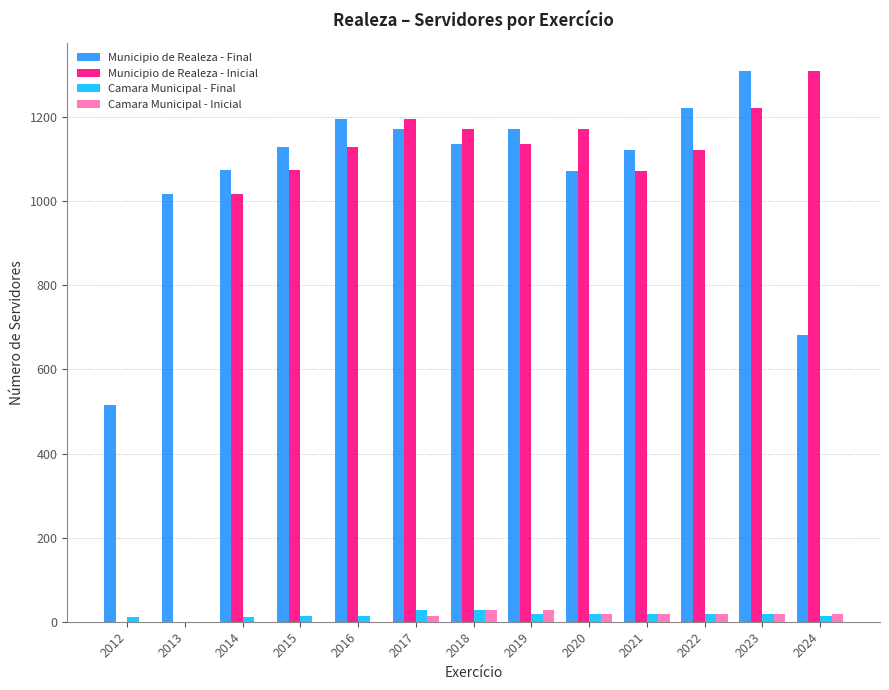

What is the total value across all series at 2013?

1018